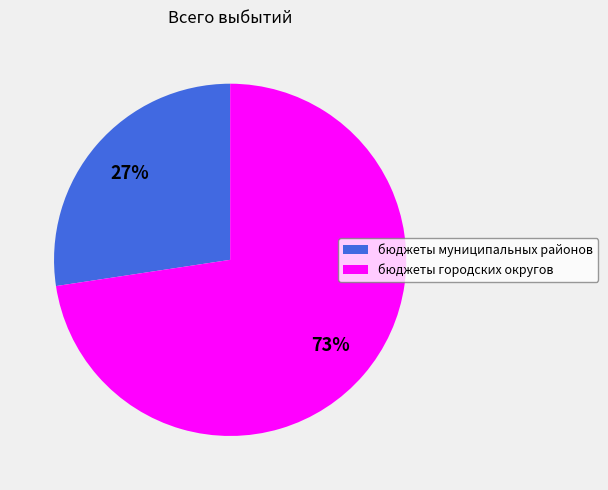

Does бюджеты городских округов represent more than half of the total?

Yes